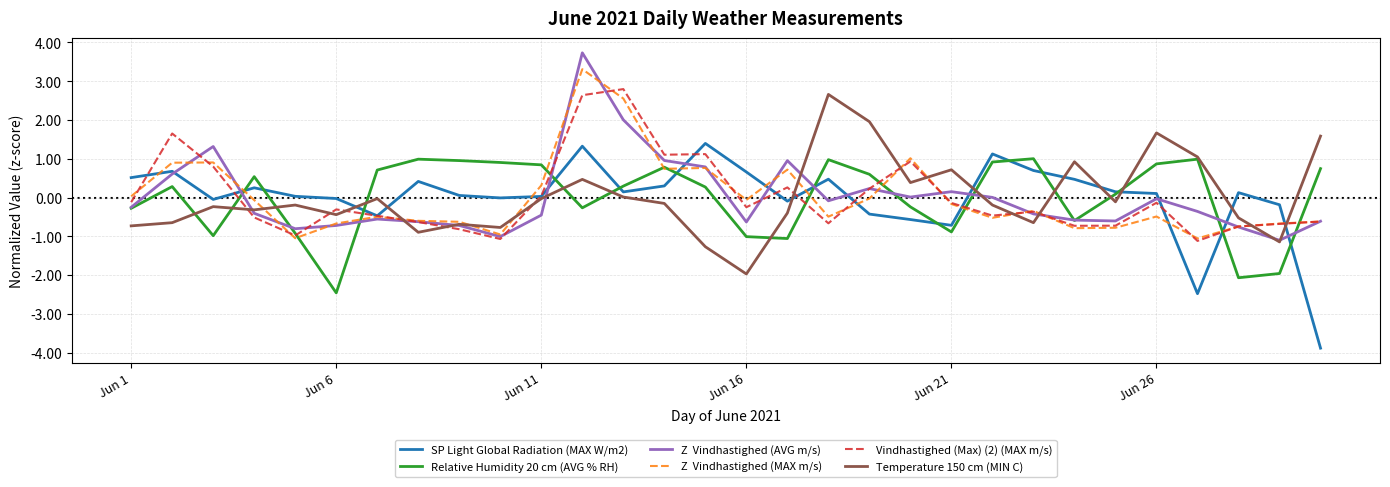

What is the smallest value displayed?

-3.9